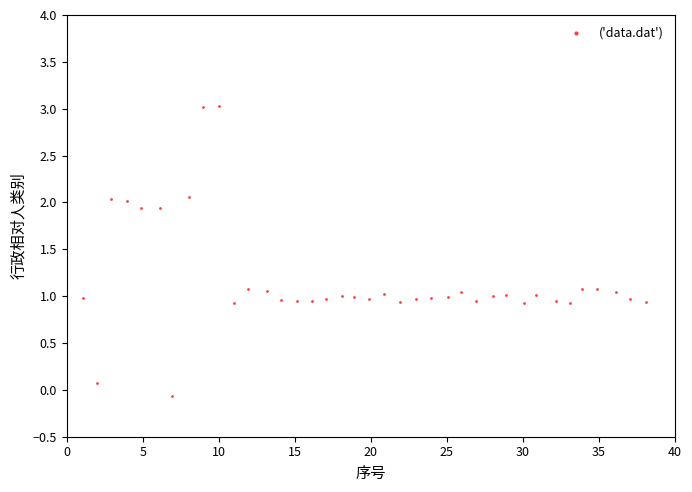

What is the range of Y values (max minus min)?

3.1